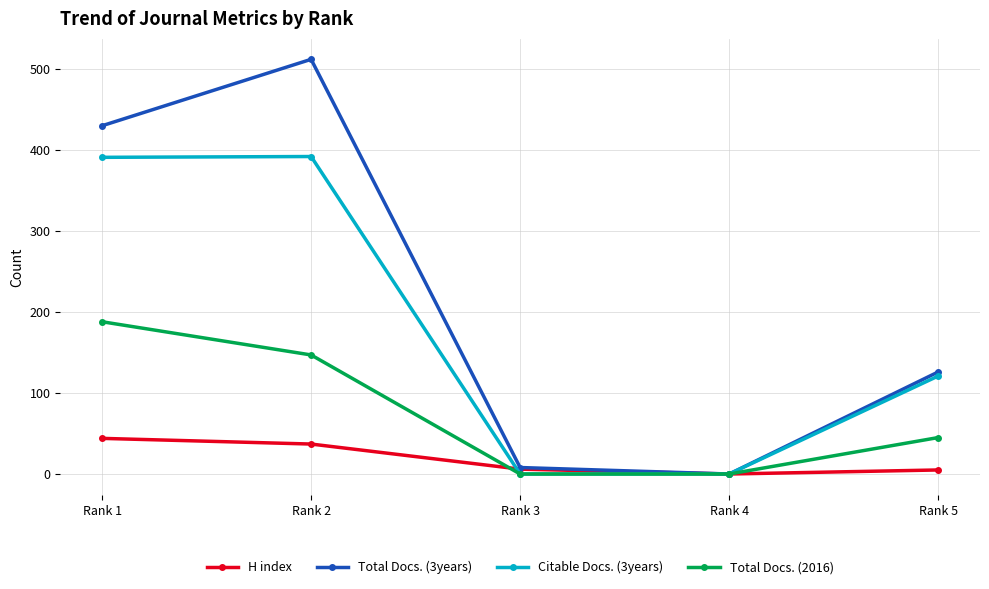

List the series in order of their overall mean, highest first.

Total Docs. (3years), Citable Docs. (3years), Total Docs. (2016), H index